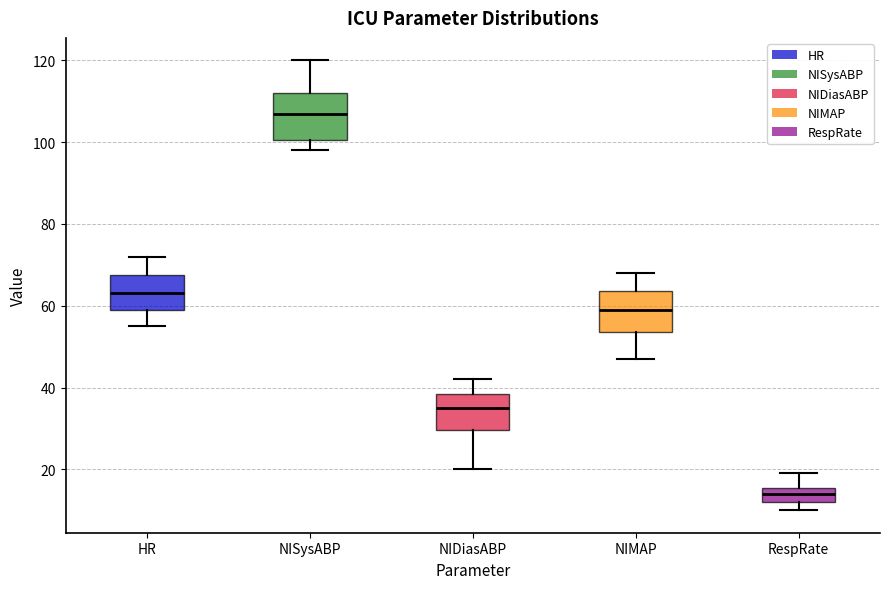

Reading left to right, read every box against the y-axis: the position of its median line, the range the box covers, and the ends of its whiskers. The values are not printed on the chart, so give them approximately, as read against the axis.

HR: median 64, box 60 to 68, whiskers 56 to 72
NISysABP: median 108, box 100 to 112, whiskers 98 to 120
NIDiasABP: median 36, box 30 to 38, whiskers 20 to 42
NIMAP: median 60, box 54 to 64, whiskers 48 to 68
RespRate: median 14, box 12 to 16, whiskers 10 to 20